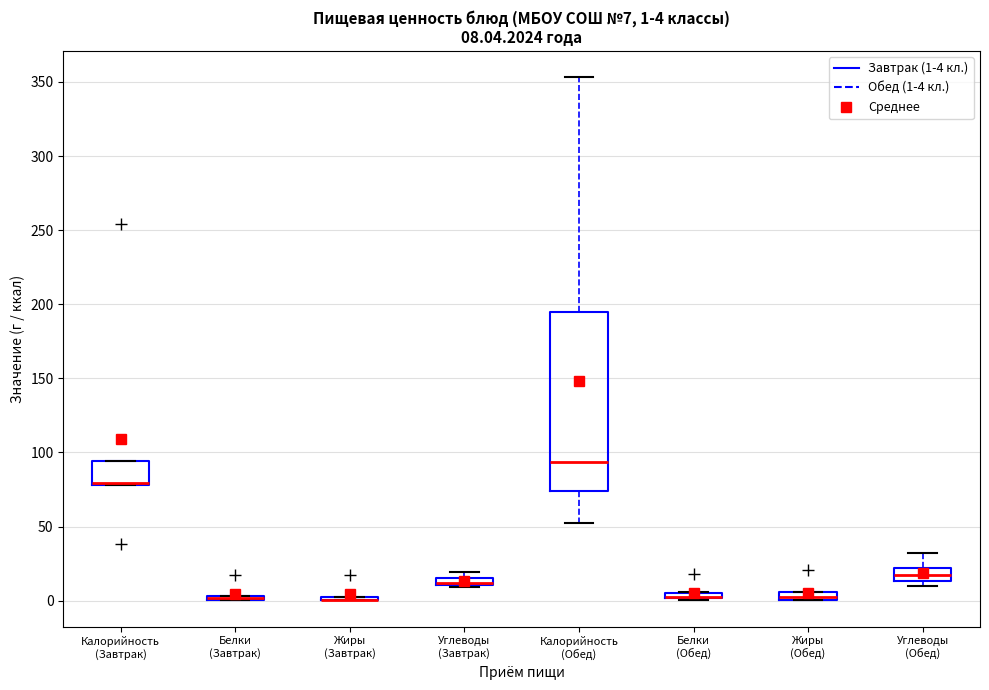

Comparing the boxes themselves (not the whiskers), which one is the tallest?

Калорийность (Обед)